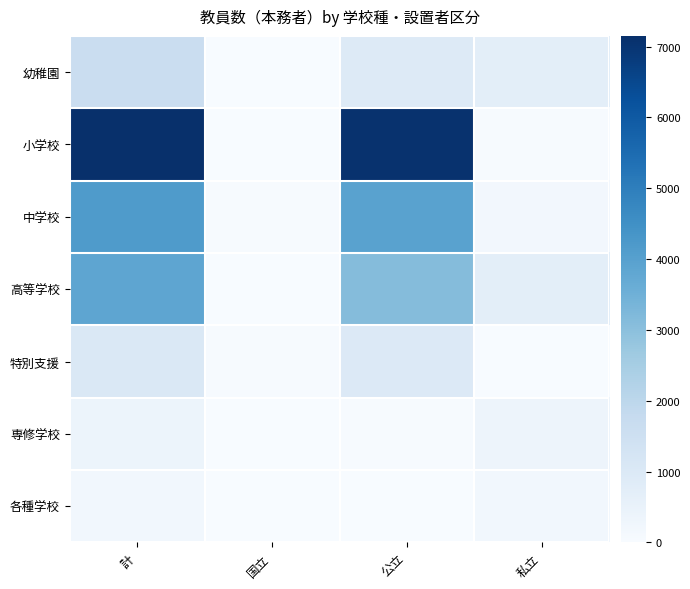

Reading left to right, transcribe all the data shown in this chart.

幼稚園: 計=1639	国立=7	公立=913	私立=719
小学校: 計=7150	国立=26	公立=7078	私立=46
中学校: 計=4171	国立=28	公立=3948	私立=195
高等学校: 計=3840	国立=0	公立=3121	私立=719
特別支援: 計=1009	国立=30	公立=952	私立=27
専修学校: 計=366	国立=0	公立=28	私立=338
各種学校: 計=207	国立=0	公立=0	私立=207